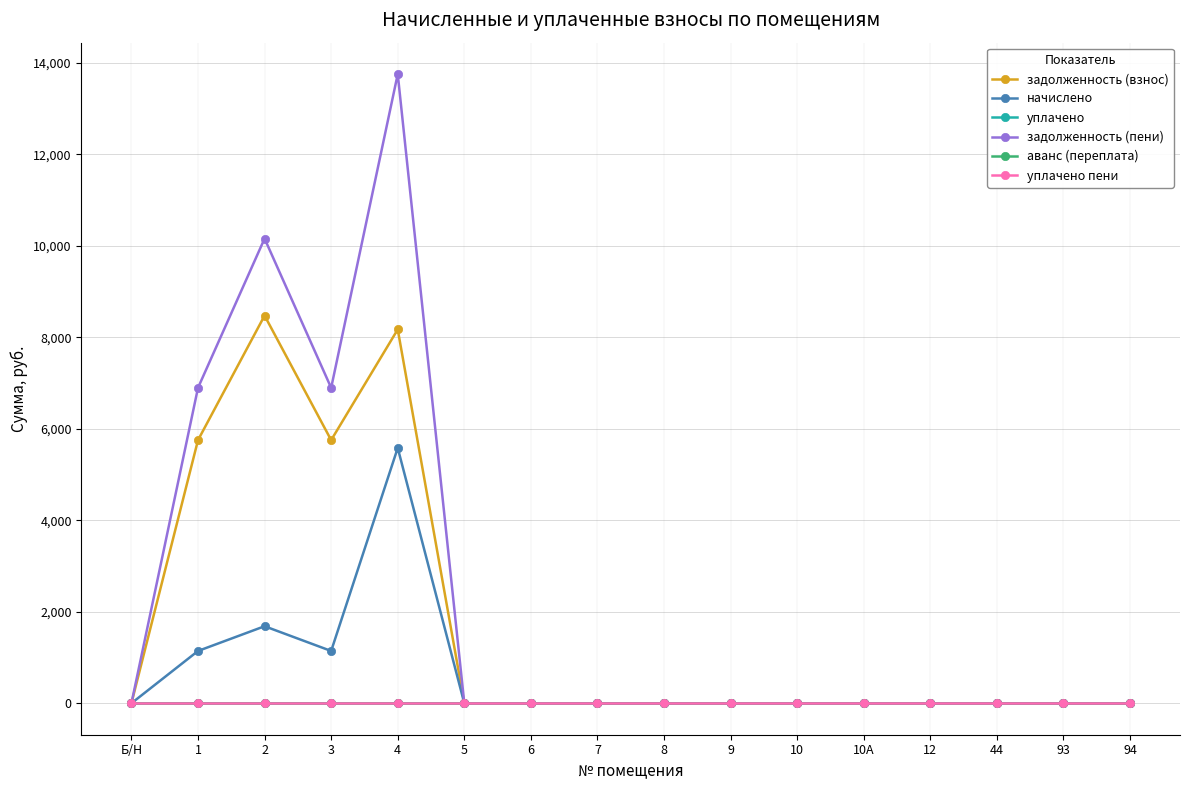

Is this an area chart (filled region under the line)?

No